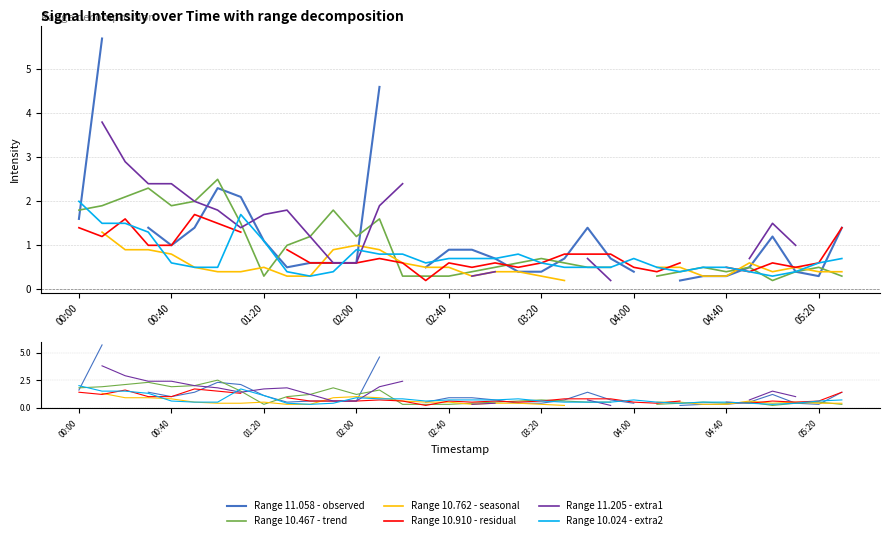

How many lines are shown in the chart?

6